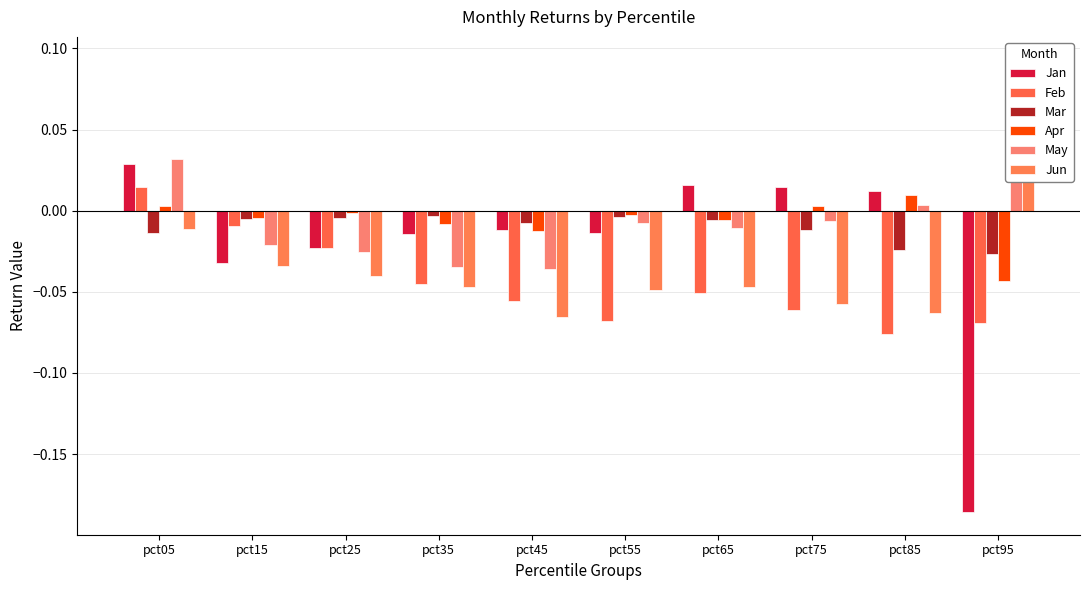

Which series has the widest spread of values?

Jan